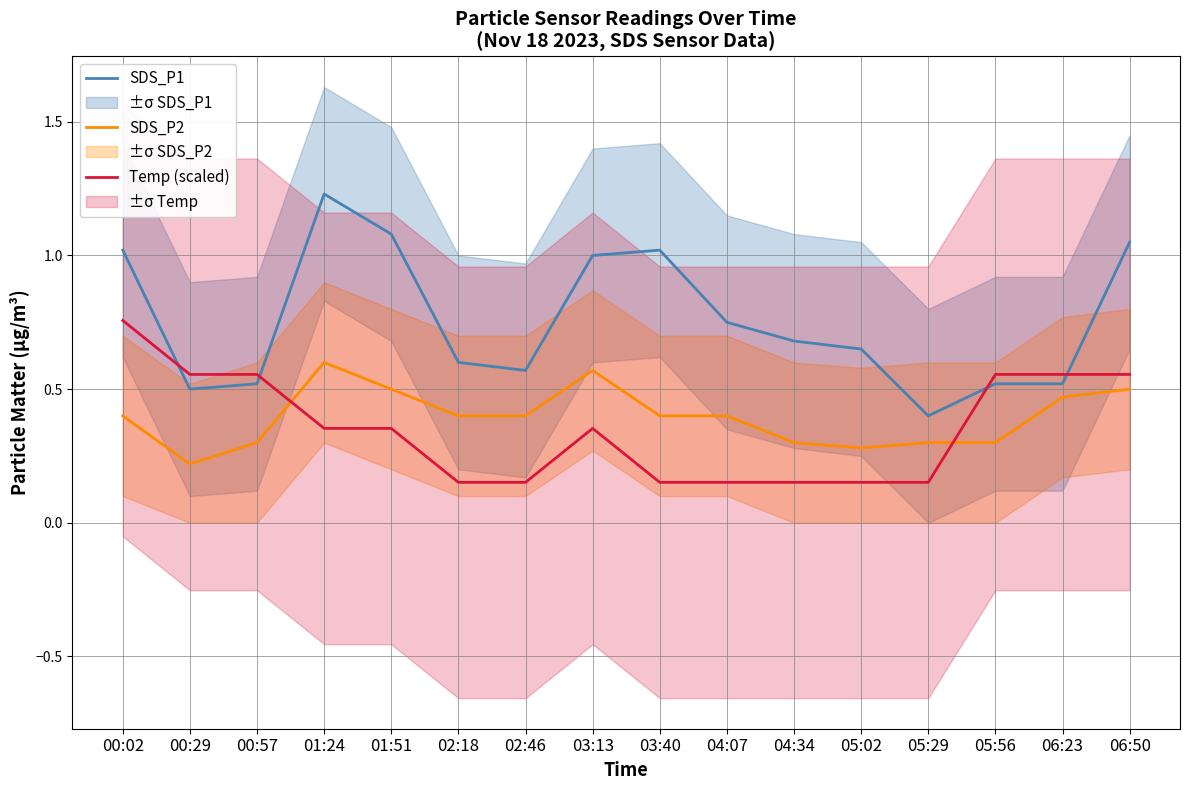

Is the value of SDS_P2 at 02:18 greater than the value of SDS_P1 at 00:02?

No